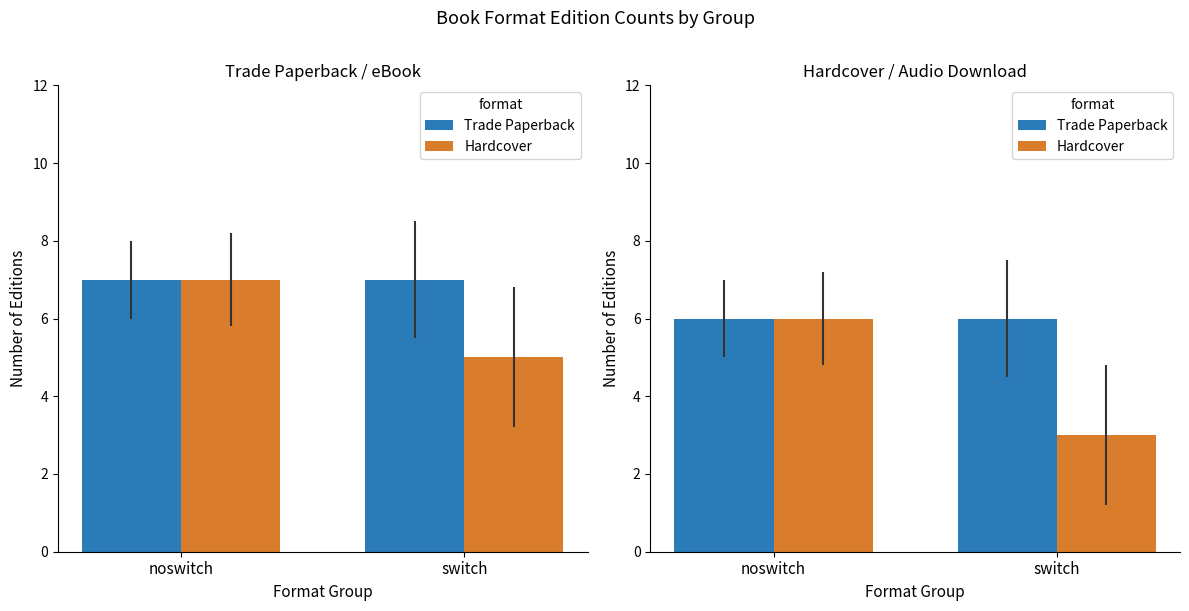

What is the label of the 1st bar from the right?

switch